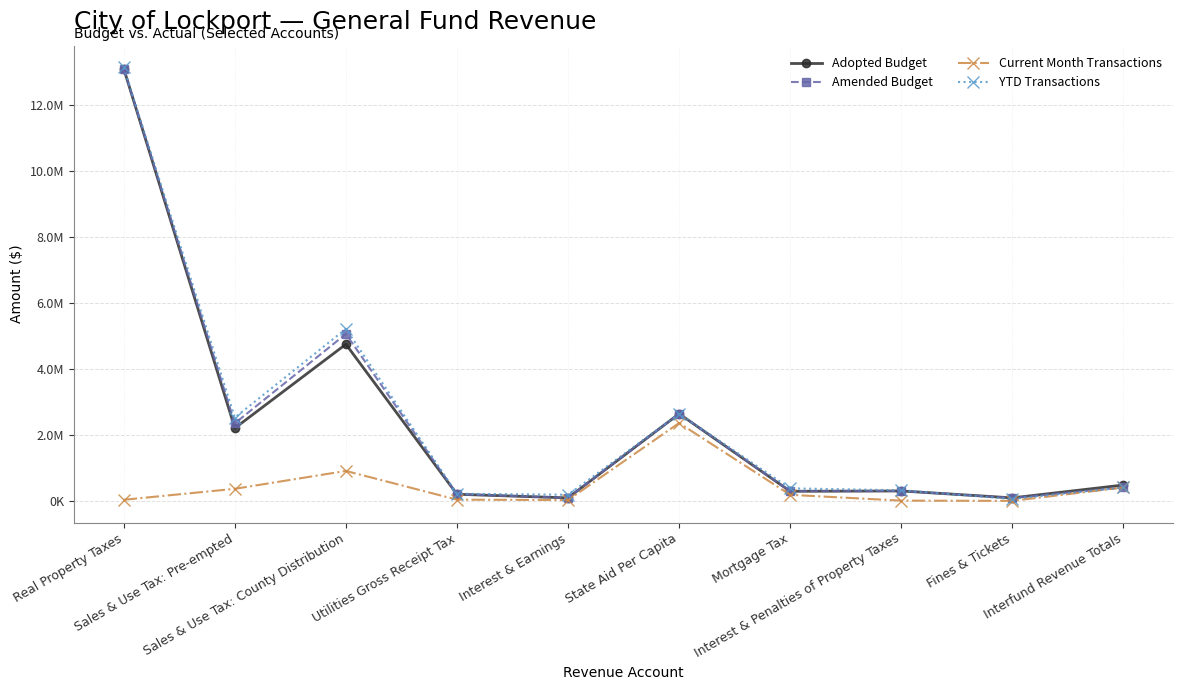

True or false: Amended Budget has a value of 415000.0 at Interfund Revenue Totals.

True